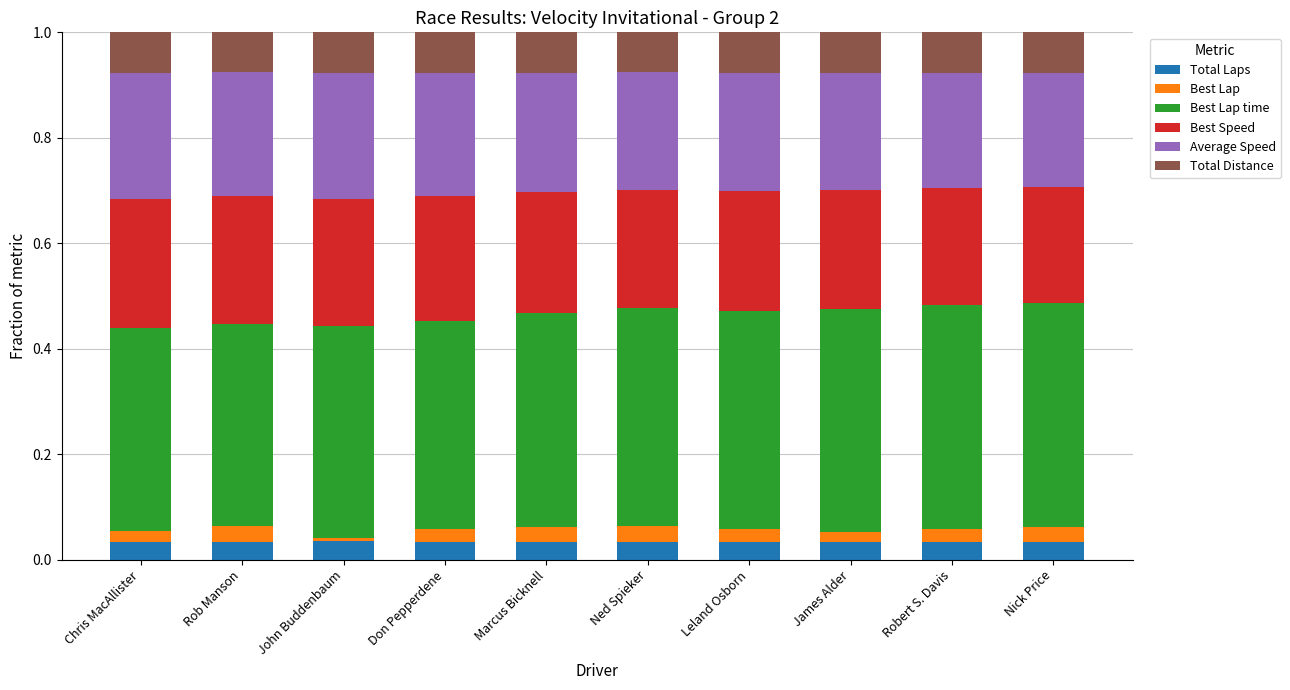

How many distinct data groups are displayed?

6